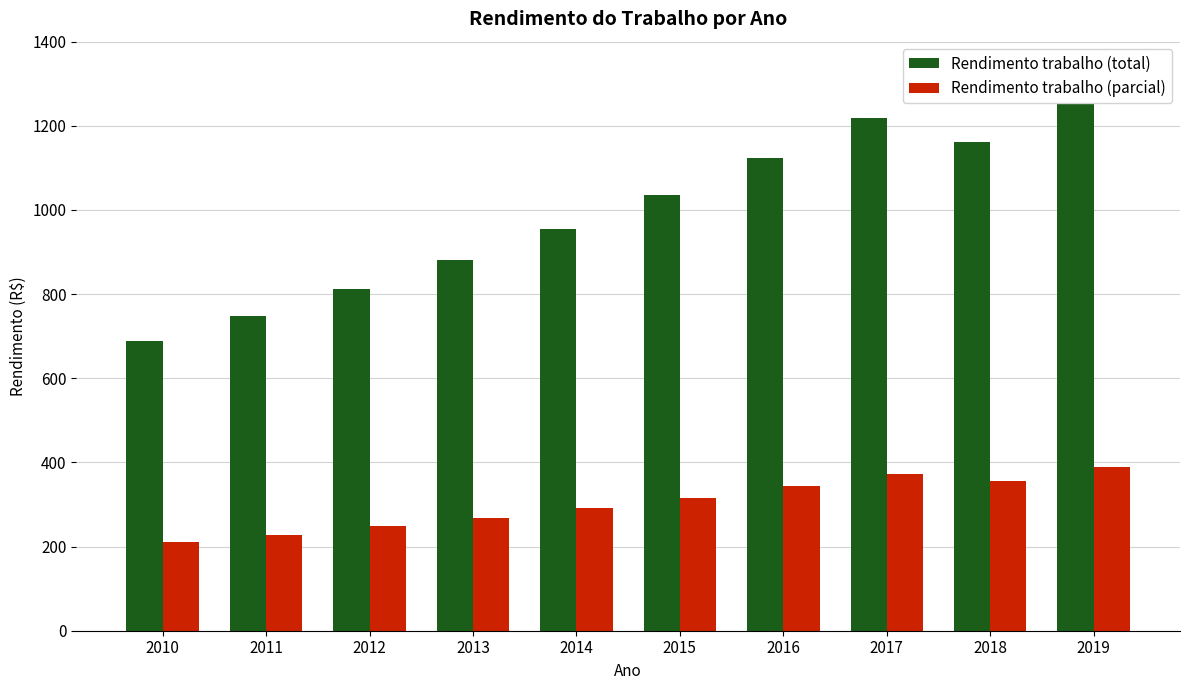

What is the sum of all Rendimento trabalho (total) values?

9897.9